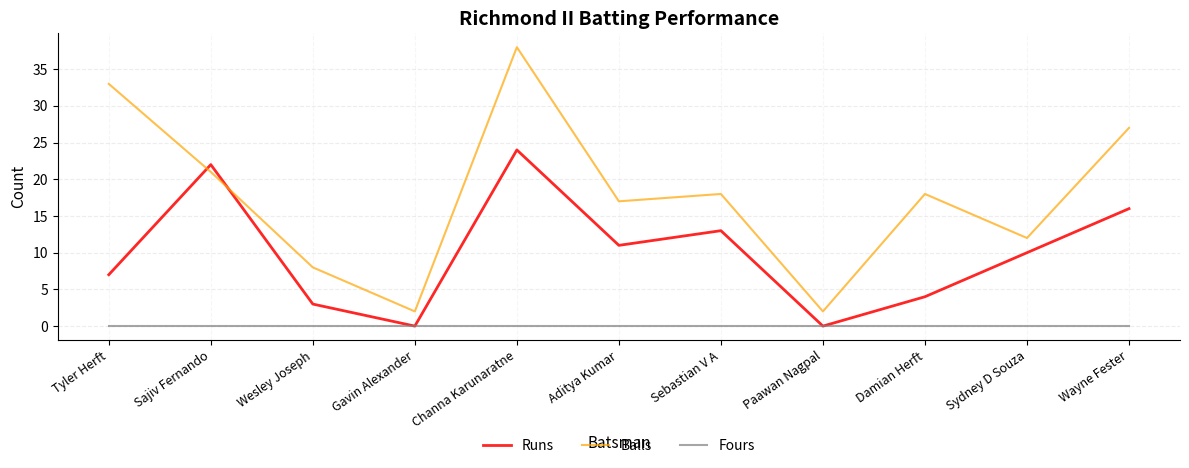

Where do Balls and Runs first cross each other?

Tyler Herft and Sajiv Fernando